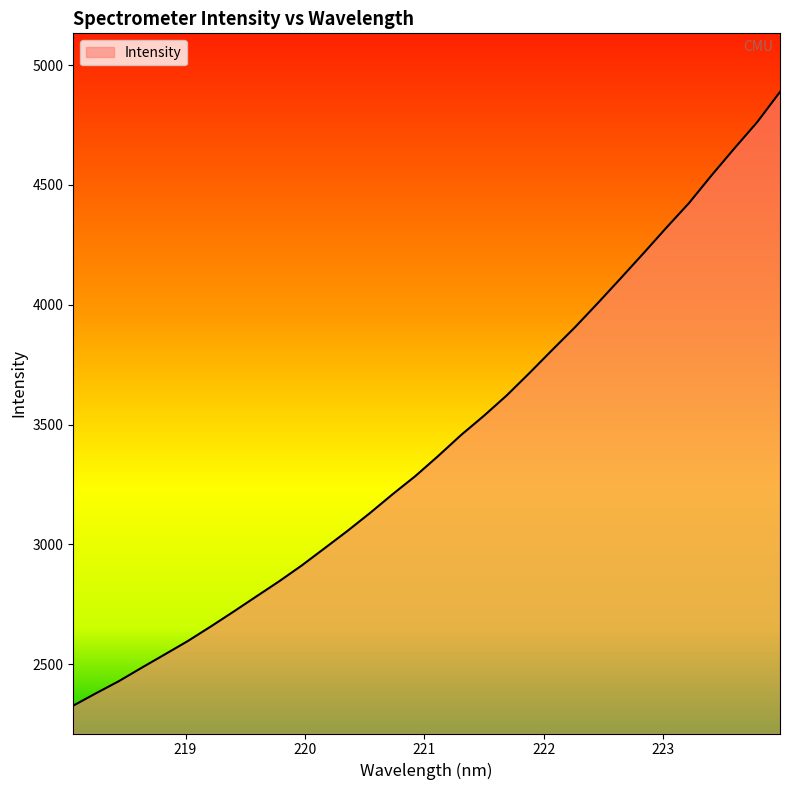

What is the minimum value shown in the chart?

2327.0